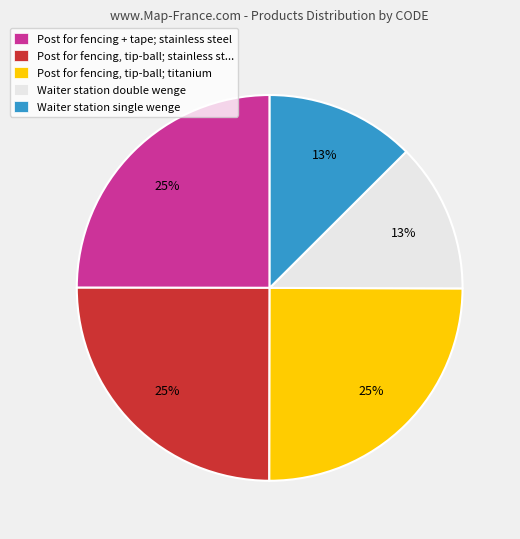

Is it true that Post for fencing + tape; stainless steel is 38% of the pie?

False